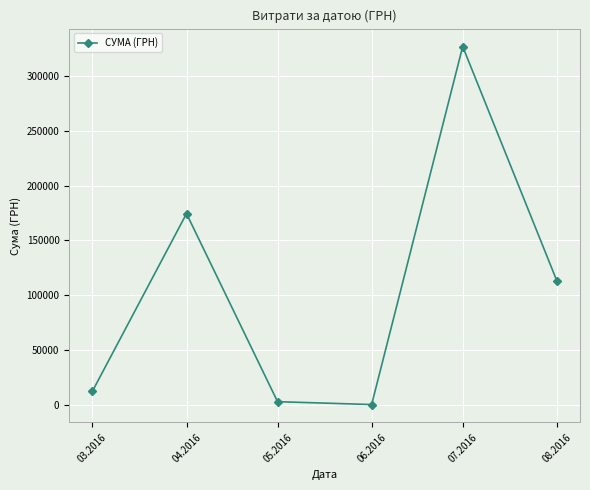

What is the label of the 2nd point from the left?

04.2016